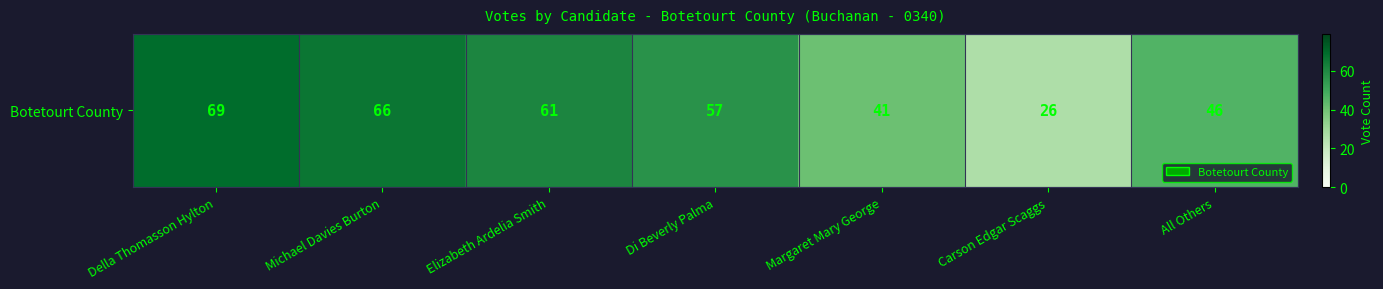

At which category does the chart reach its peak across all series?

Della Thomasson Hylton